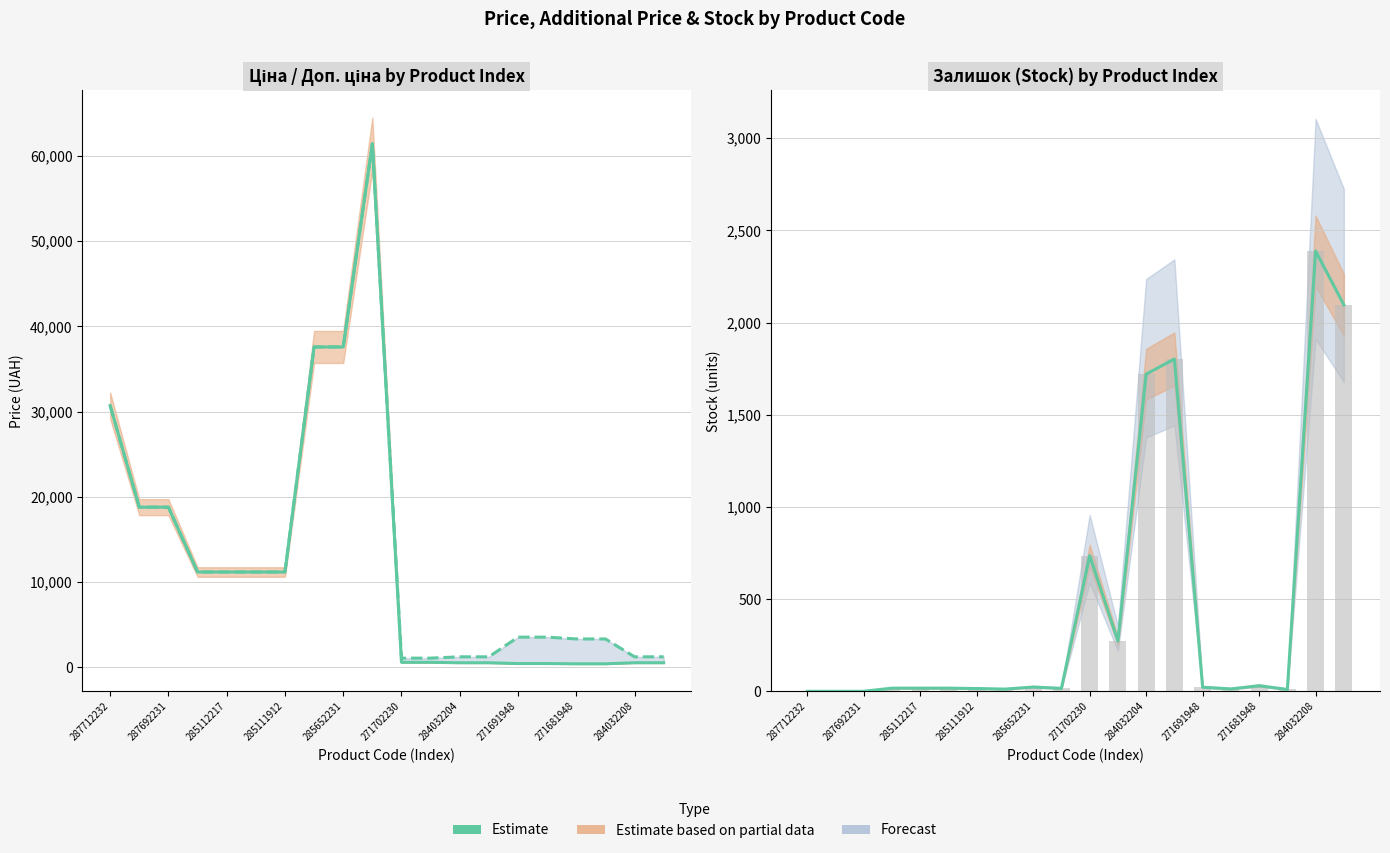

What is the average value of the Estimate (Ціна) series?

12737.0